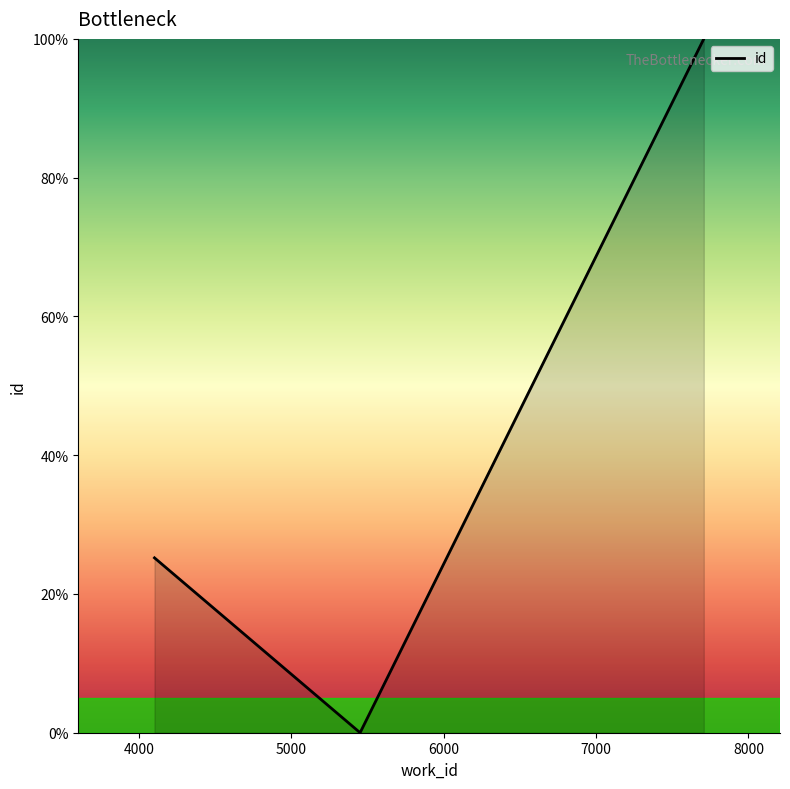

Does the chart display data point markers on the line(s)?

No